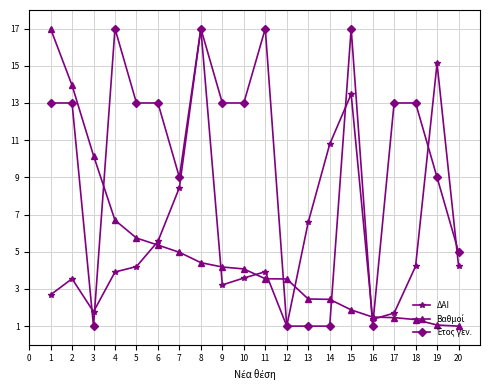

At which category is the sum across all series the highest?

8